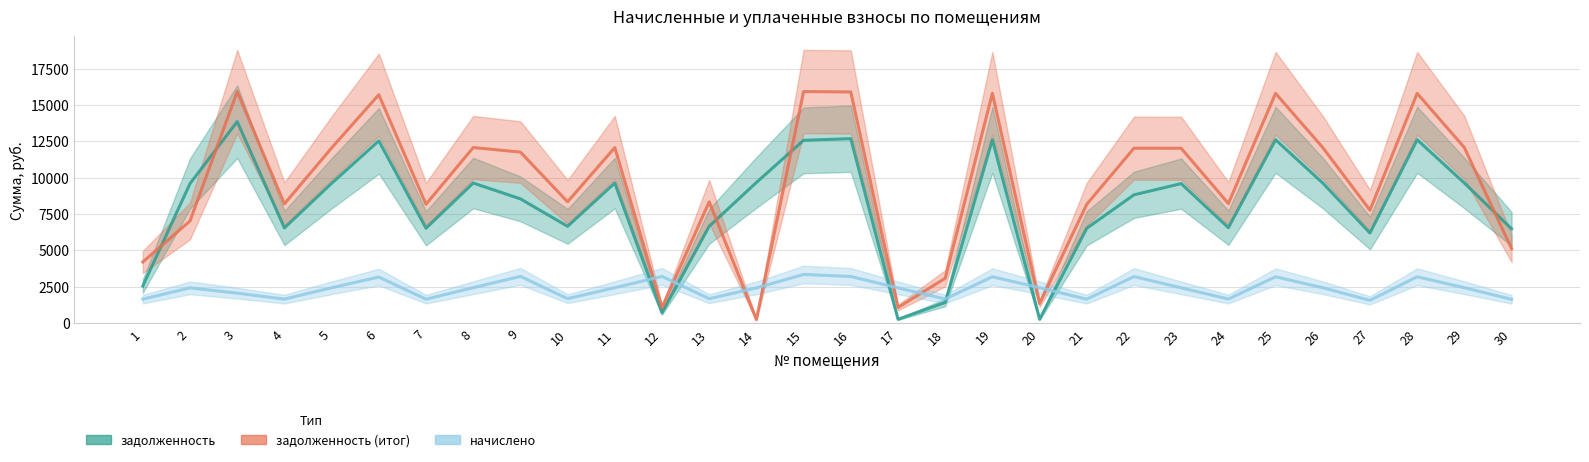

What is the spread (max minus min) of values at 9?

8550.4